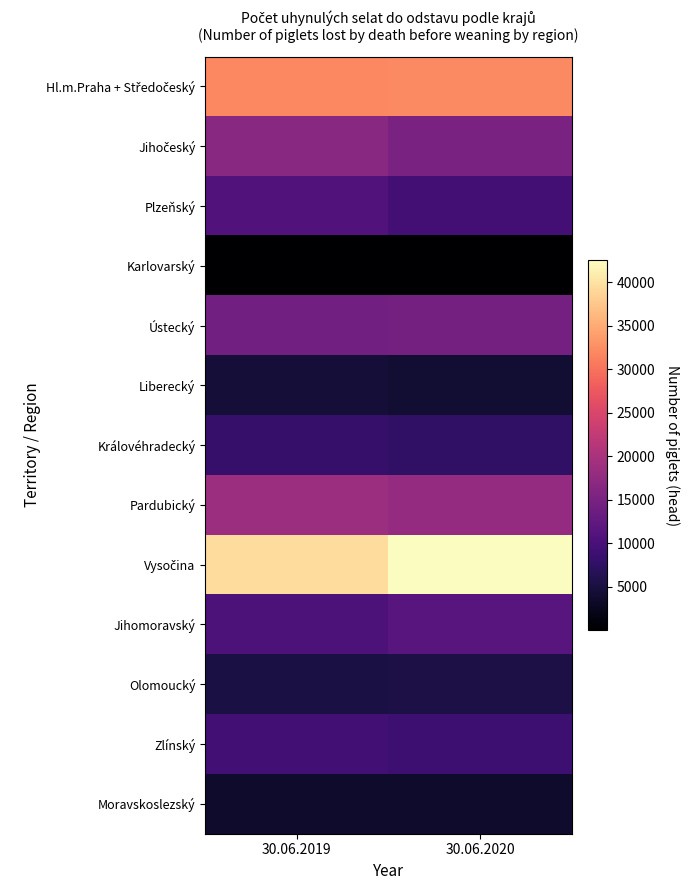

Which label corresponds to the smallest value in the chart?

30.06.2020